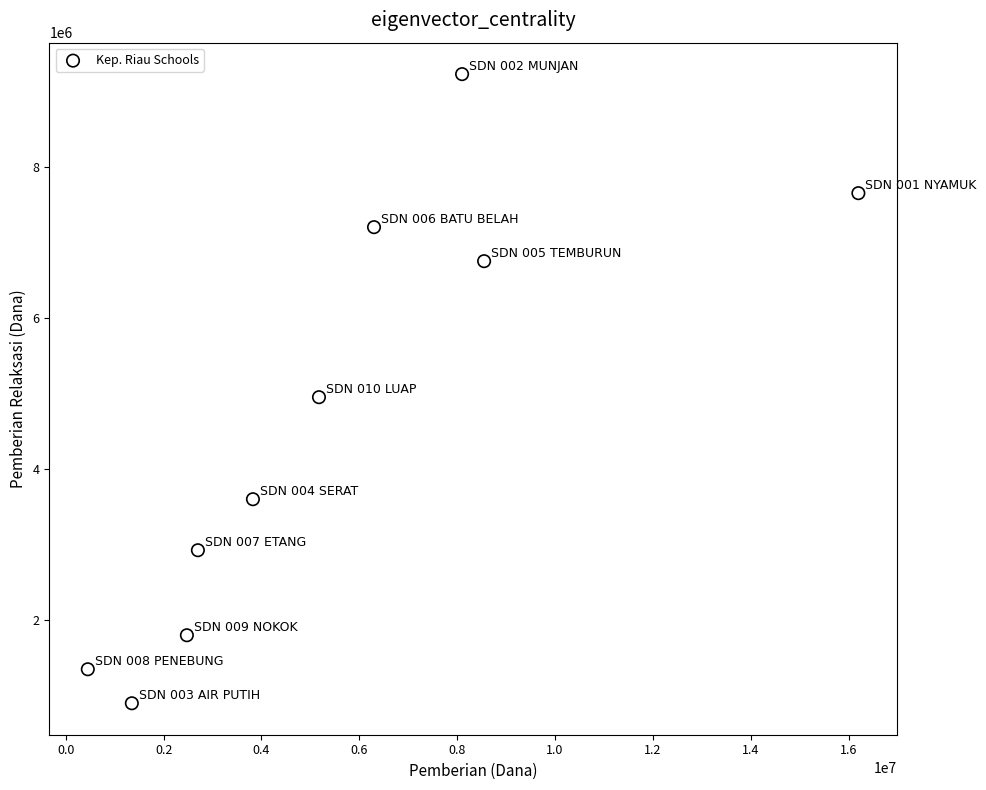

What Y value in the scatter plot is closest to 5062500?

4950000